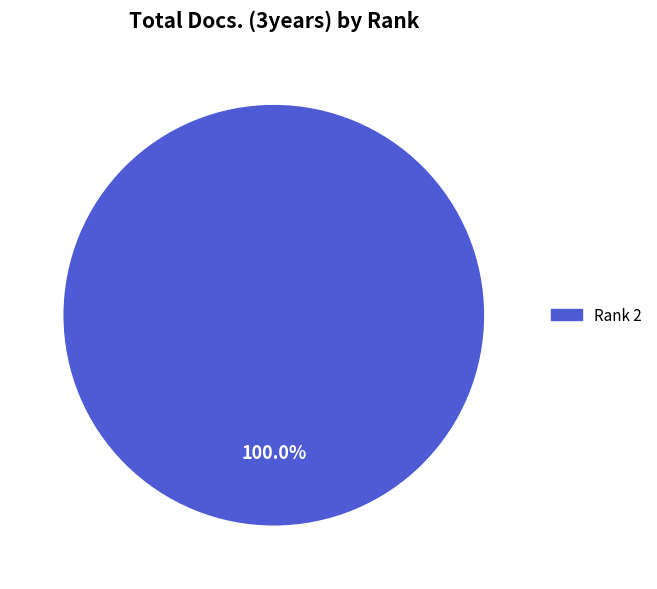

Does any single category account for the majority?

Yes